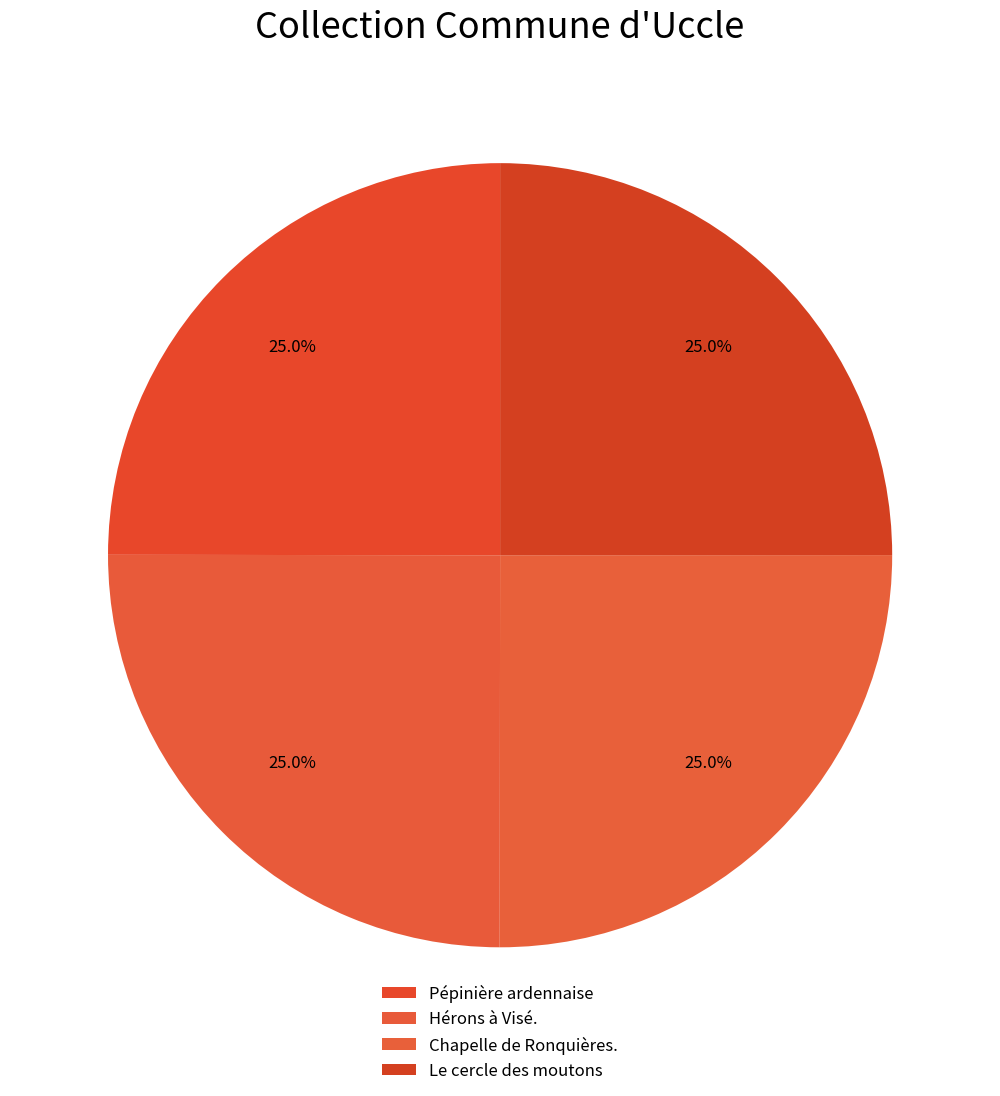

Approximately how many times larger is the value at Chapelle de Ronquières. compared to Le cercle des moutons?

1.0